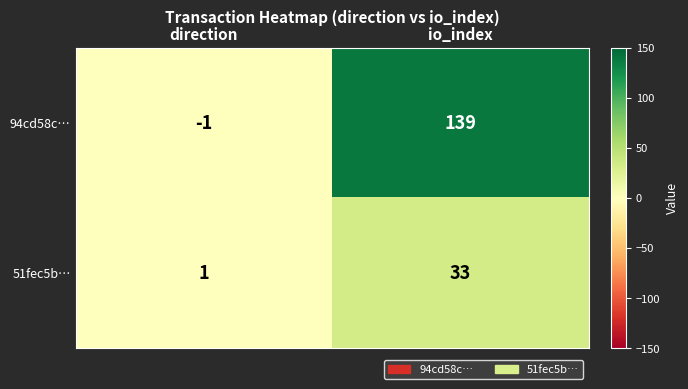

At which category is the sum across all series the highest?

io_index